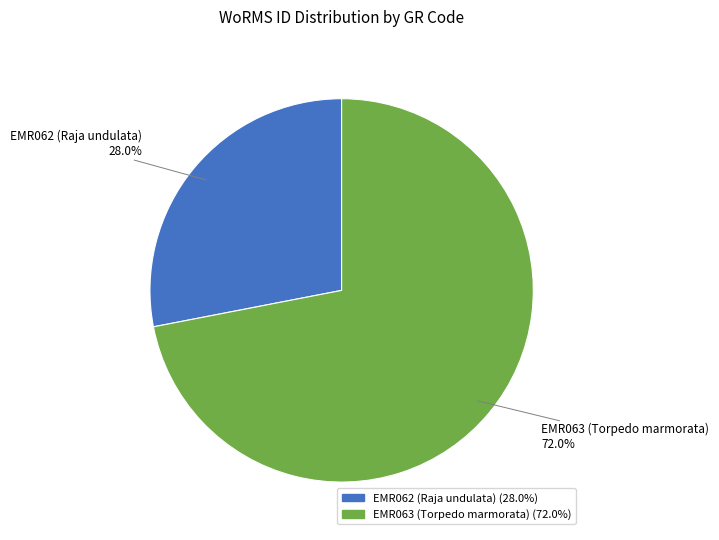

The EMR062 (Raja undulata) slice represents 28% of the pie. True or false?

True